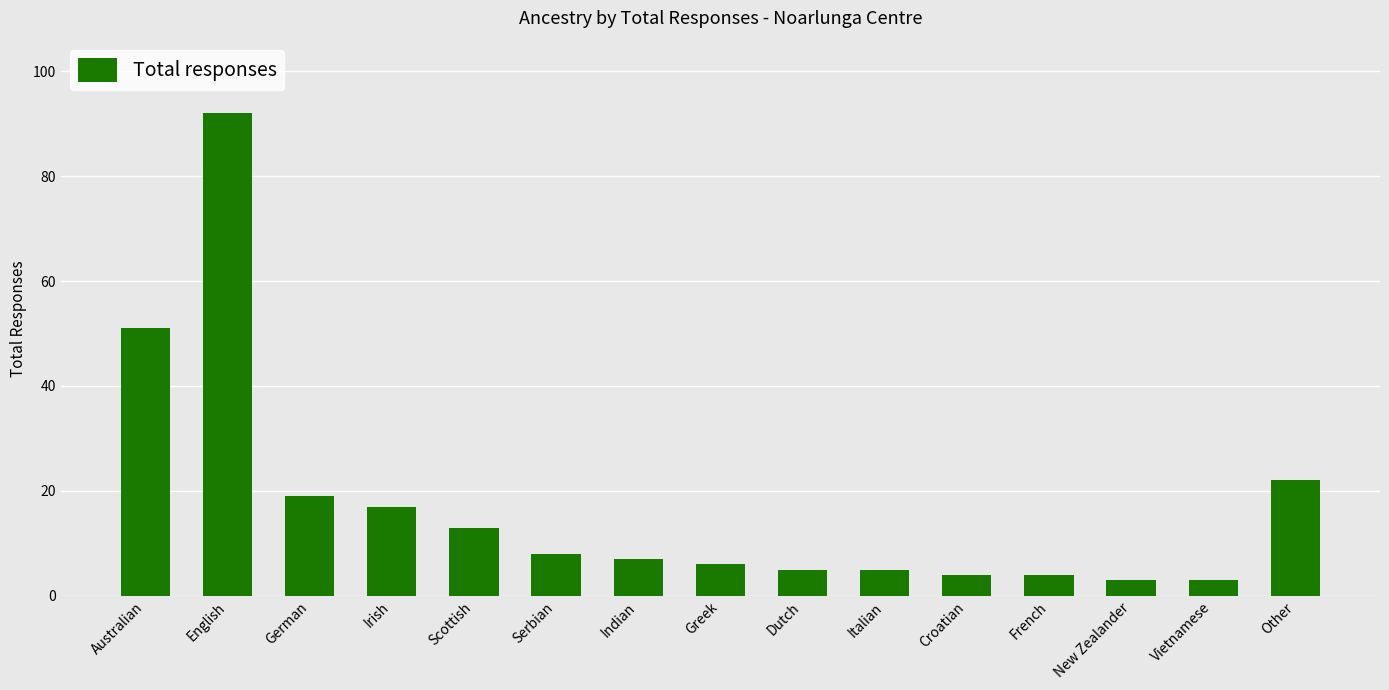

What is the approximate value at Serbian?

8